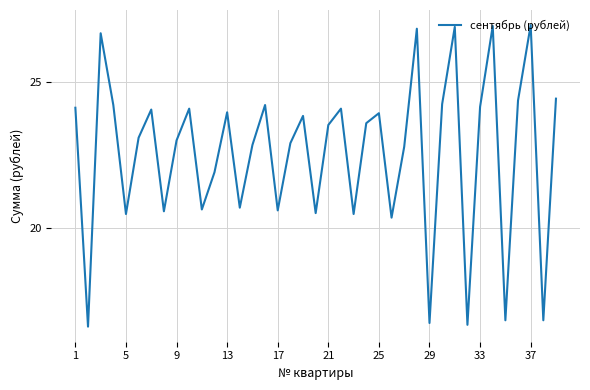

What is the greatest value displayed?

26.9